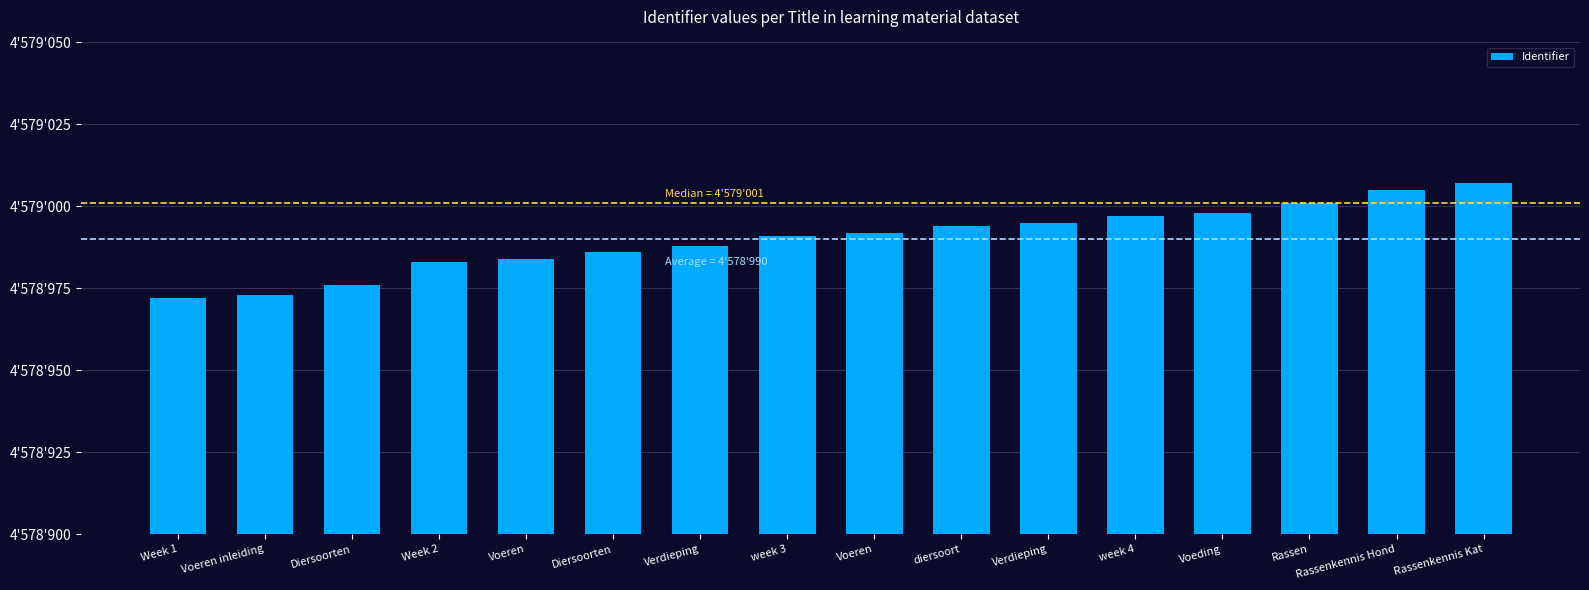

What is the smallest value displayed?

4578972